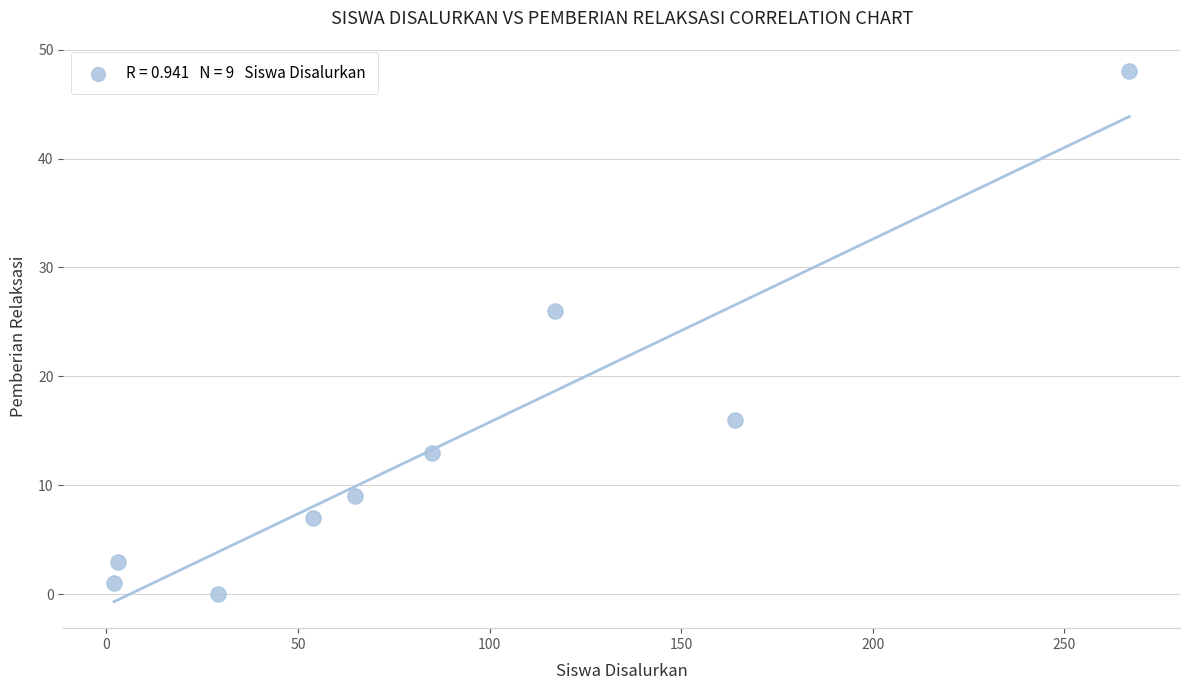

What Y value in the scatter plot is closest to 24?

26